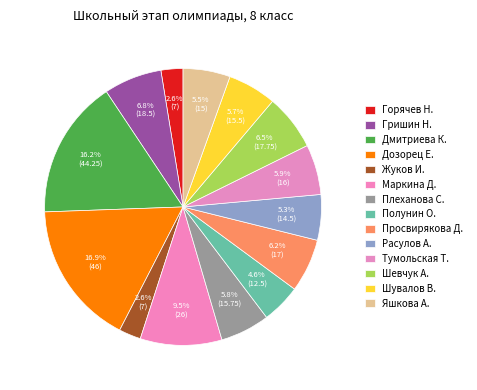

To the nearest percent, what is the difference between the Расулов А. and Горячев Н. slice percentages?

3%